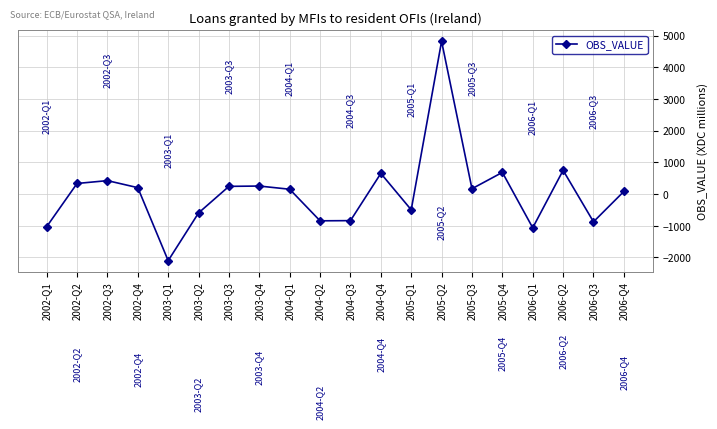

At which label is the value closest to 1363?

2006-Q2